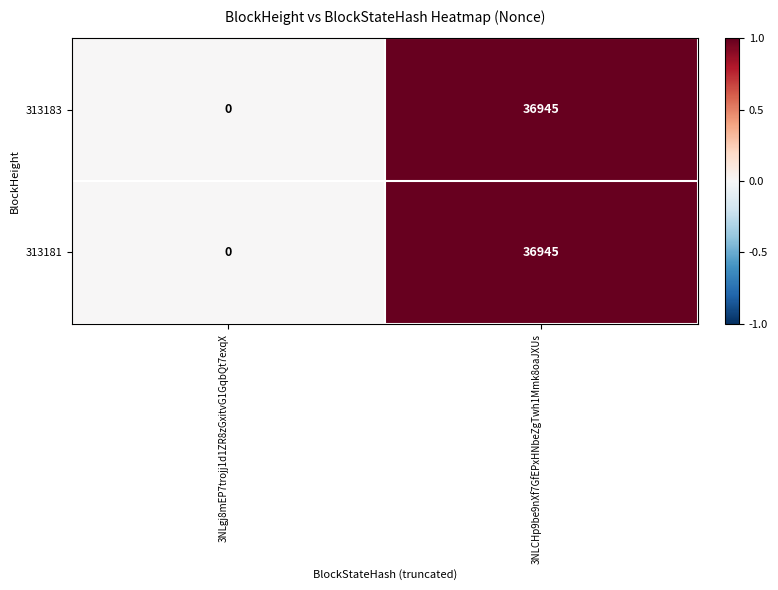

List the labels in order of 313181 value, smallest first.

3NLgj8mEP7trojj1d1ZR8zGxitvG1GqbQt7exqX, 3NLCHp9be9nXf7GfEPxHNbeZgTwh1Mmk8oaJXUs